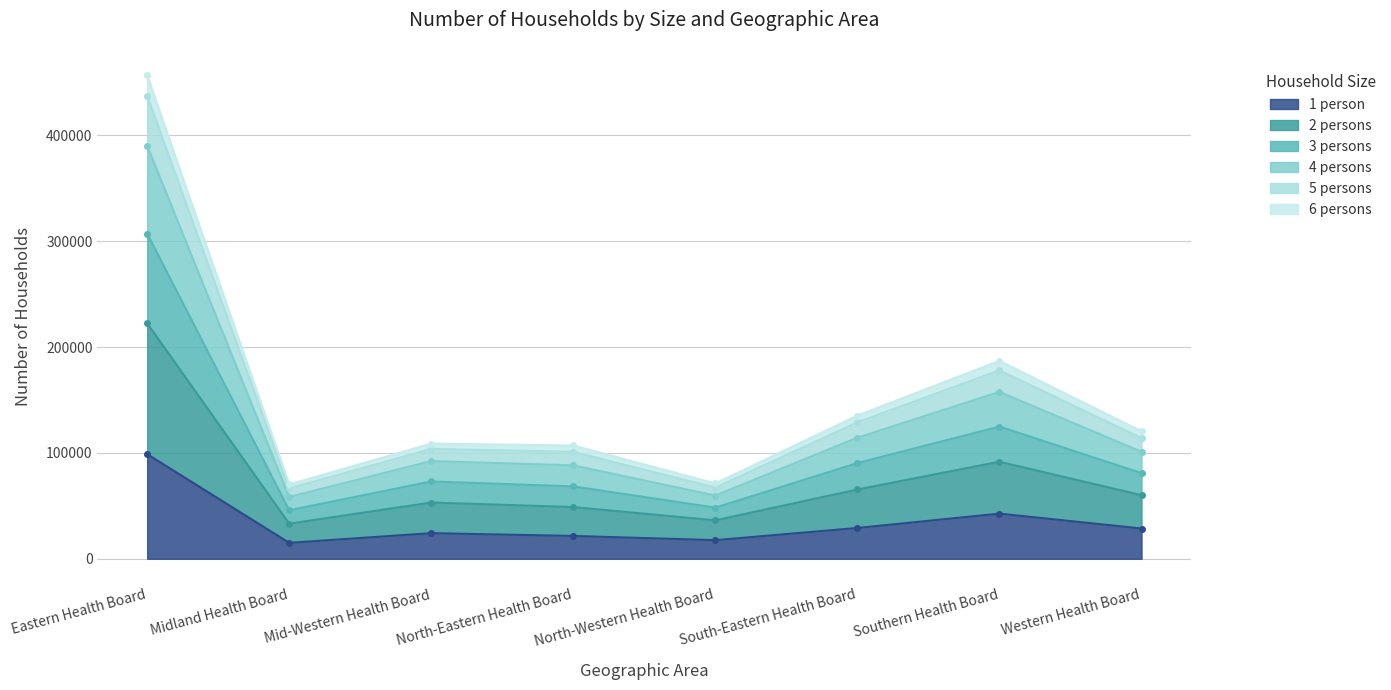

True or false: 2 persons has more than 2 points higher than both neighbors.

False